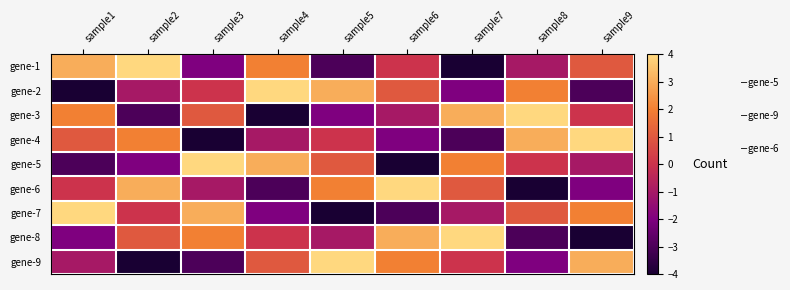

At which category is the sum across all series the highest?

sample1